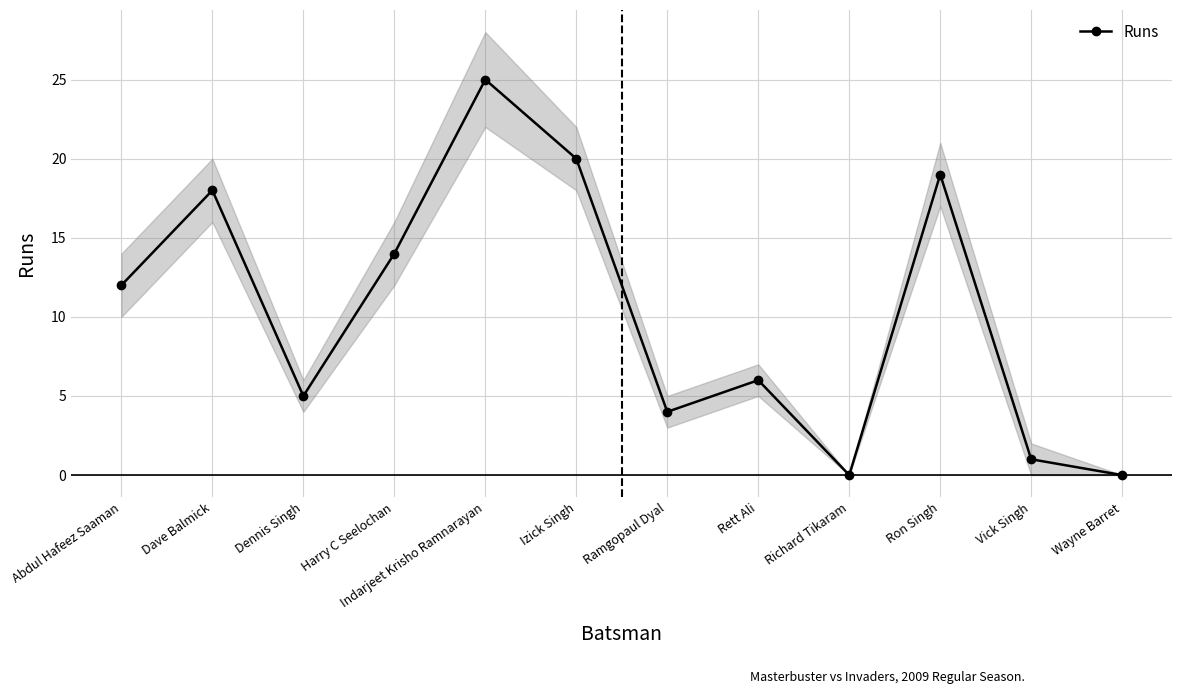

List the labels in order of value, largest first.

Indarjeet Krisho Ramnarayan, Izick Singh, Ron Singh, Dave Balmick, Harry C Seelochan, Abdul Hafeez Saaman, Rett Ali, Dennis Singh, Ramgopaul Dyal, Vick Singh, Richard Tikaram, Wayne Barret